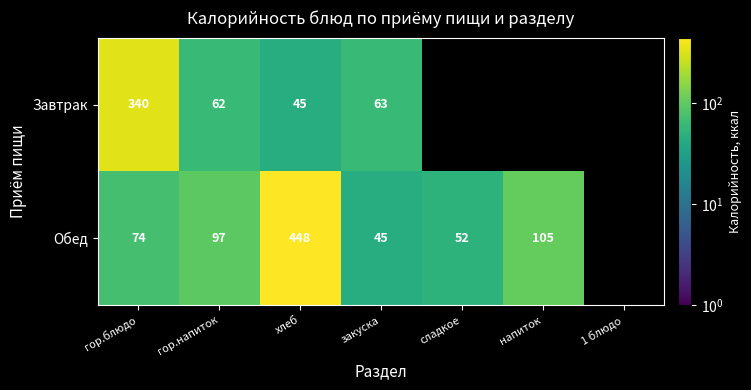

What is the greatest value displayed?

448.0